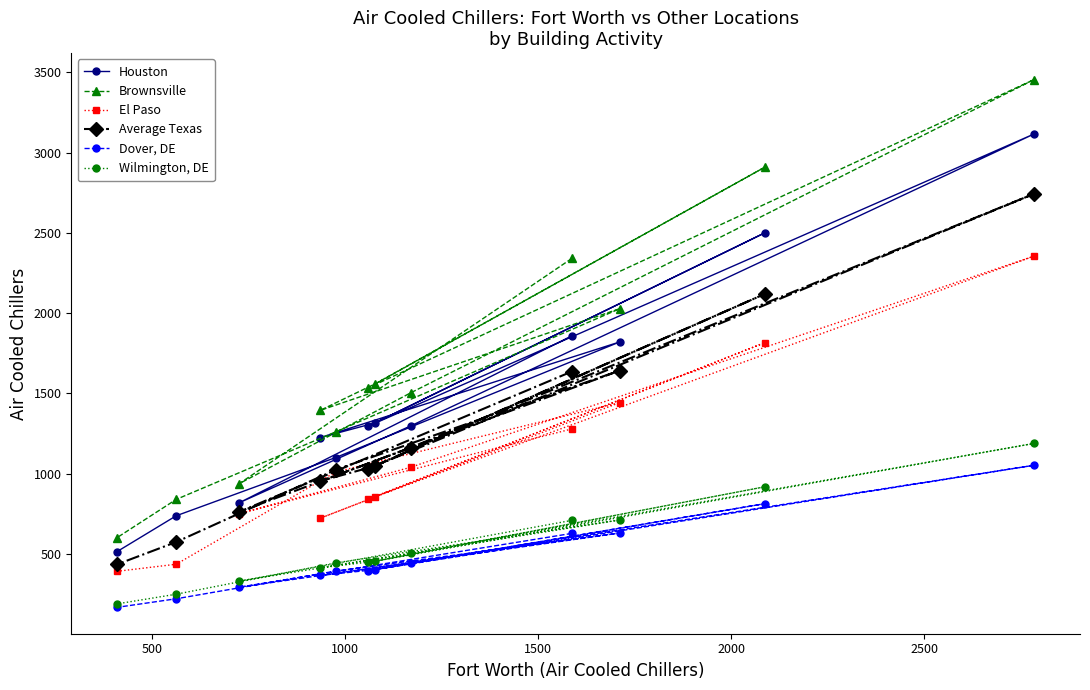

What is the value of the Wilmington, DE point at the 2nd from the left?

248.4